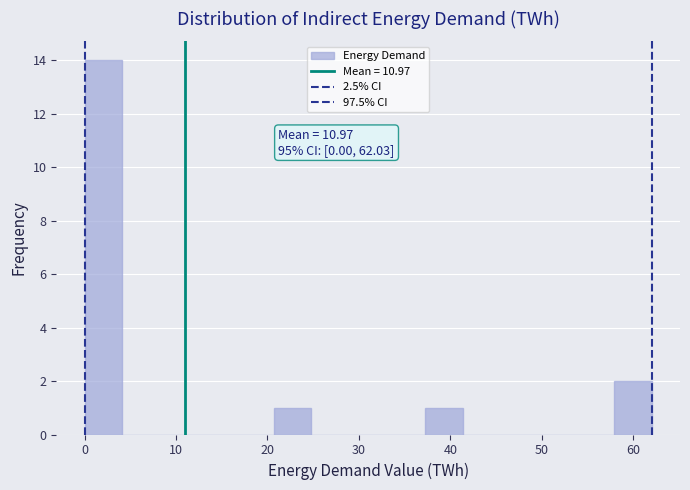

Over which range of the x-axis is the bar tallest?

0 to 4